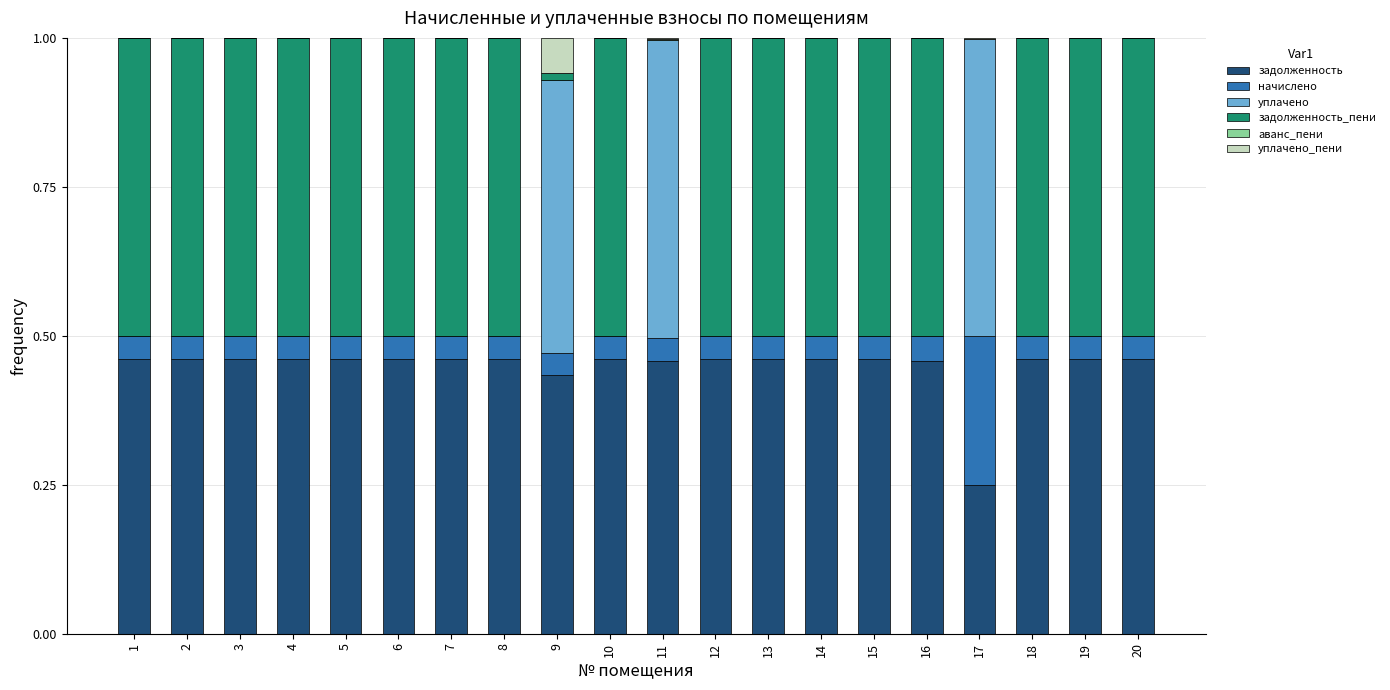

What is the total value across all series at 12?

1.0